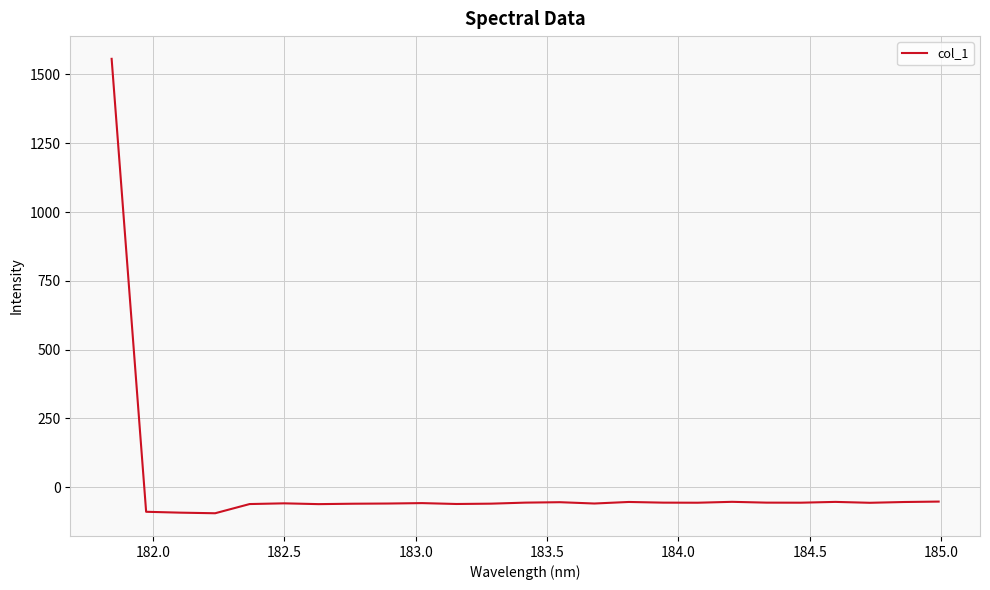

What is the minimum value shown in the chart?

-94.4